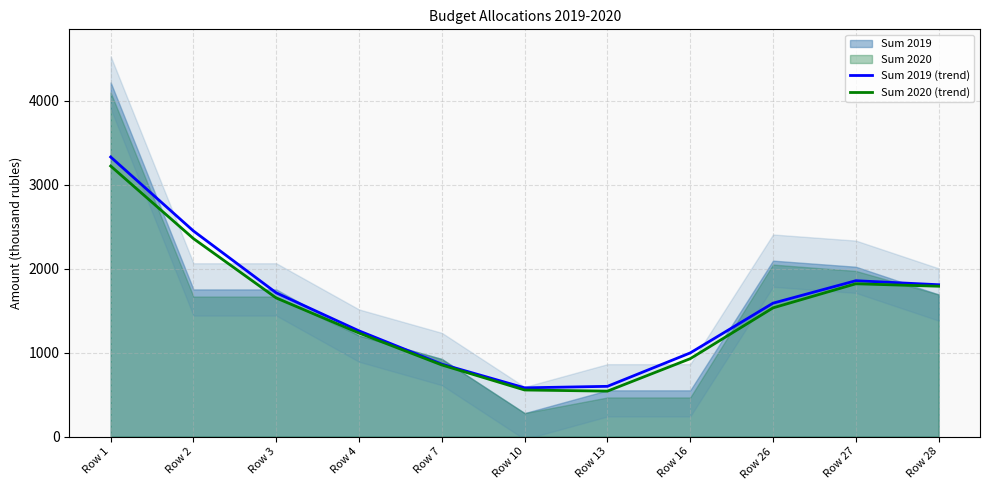

What is the sum of the Sum 2020 (trend) values at Row 1 and Row 3?

4871.5